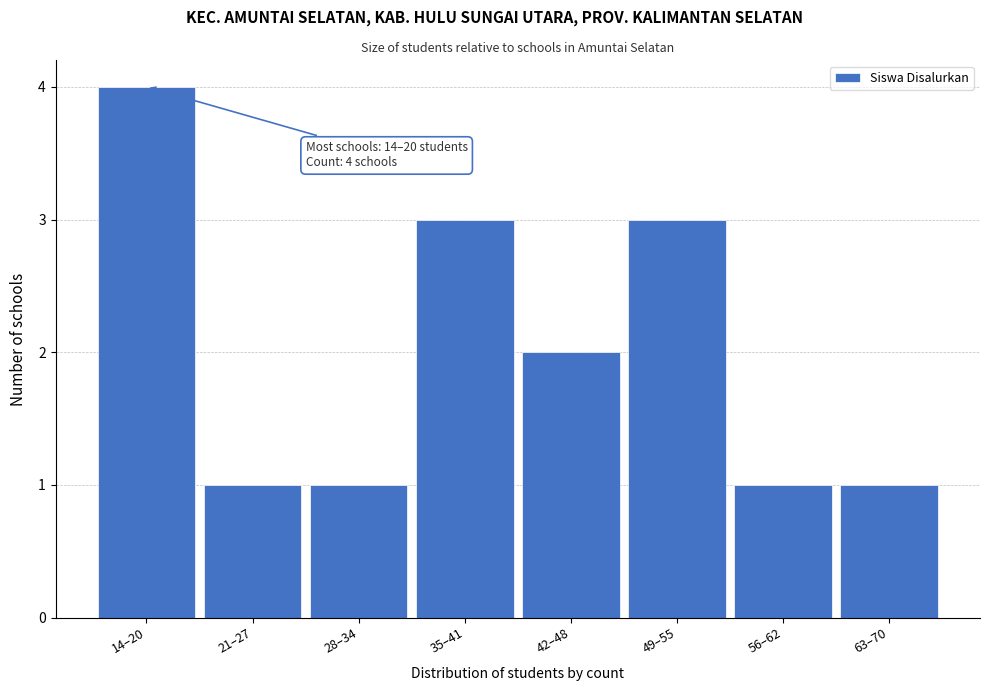

Reading left to right, extract all data points from this chart.

4	1	1	3	2	3	1	1